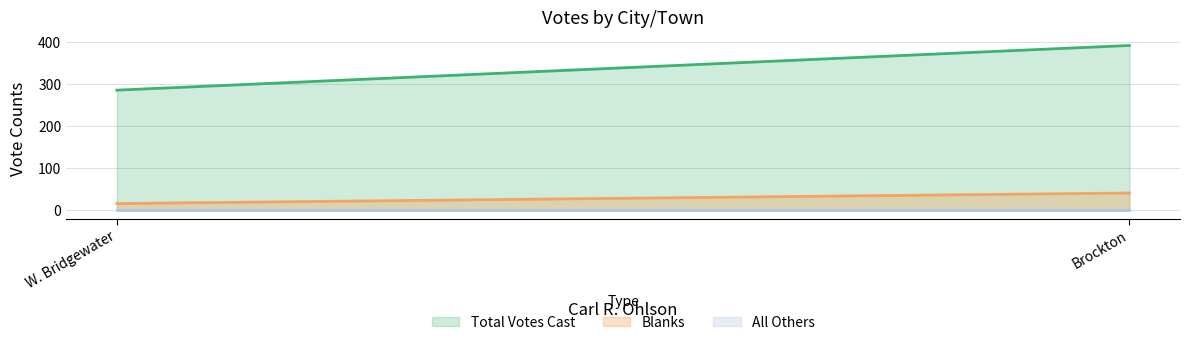

What is the spread (max minus min) of values at W. Bridgewater?

285